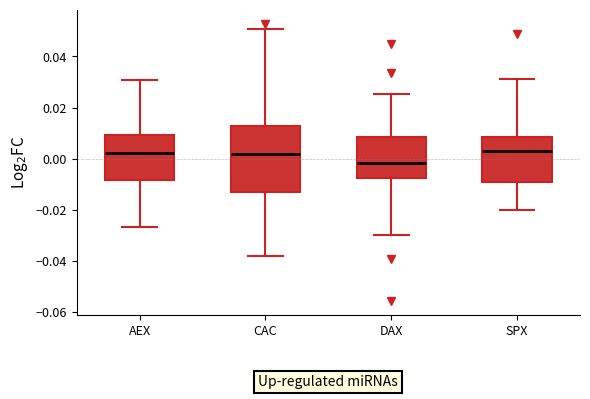

Reading left to right, read every box against the y-axis: the position of its median line, the range the box covers, and the ends of its whiskers. The values are not printed on the chart, so give them approximately, as read against the axis.

AEX: median 0.002, box -0.008 to 0.010, whiskers -0.026 to 0.030
CAC: median 0.002, box -0.014 to 0.012, whiskers -0.038 to 0.050
DAX: median -0.002, box -0.008 to 0.008, whiskers -0.030 to 0.026
SPX: median 0.004, box -0.010 to 0.008, whiskers -0.020 to 0.032